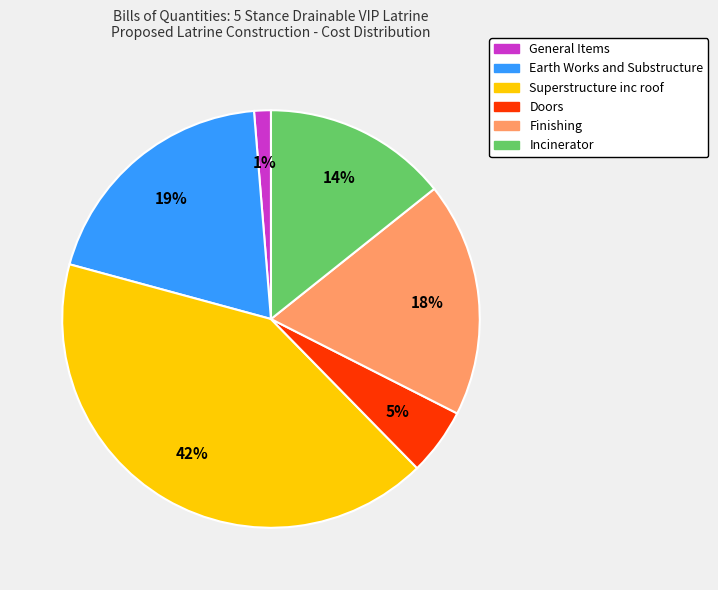

Is there a majority slice in this chart?

No